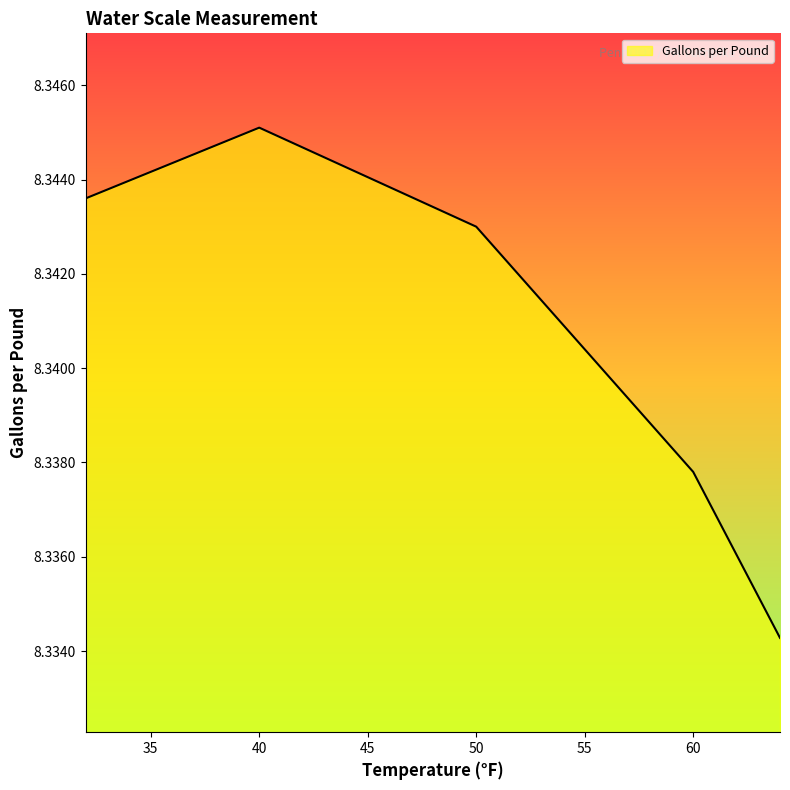

Is this an area chart (filled region under the line)?

Yes